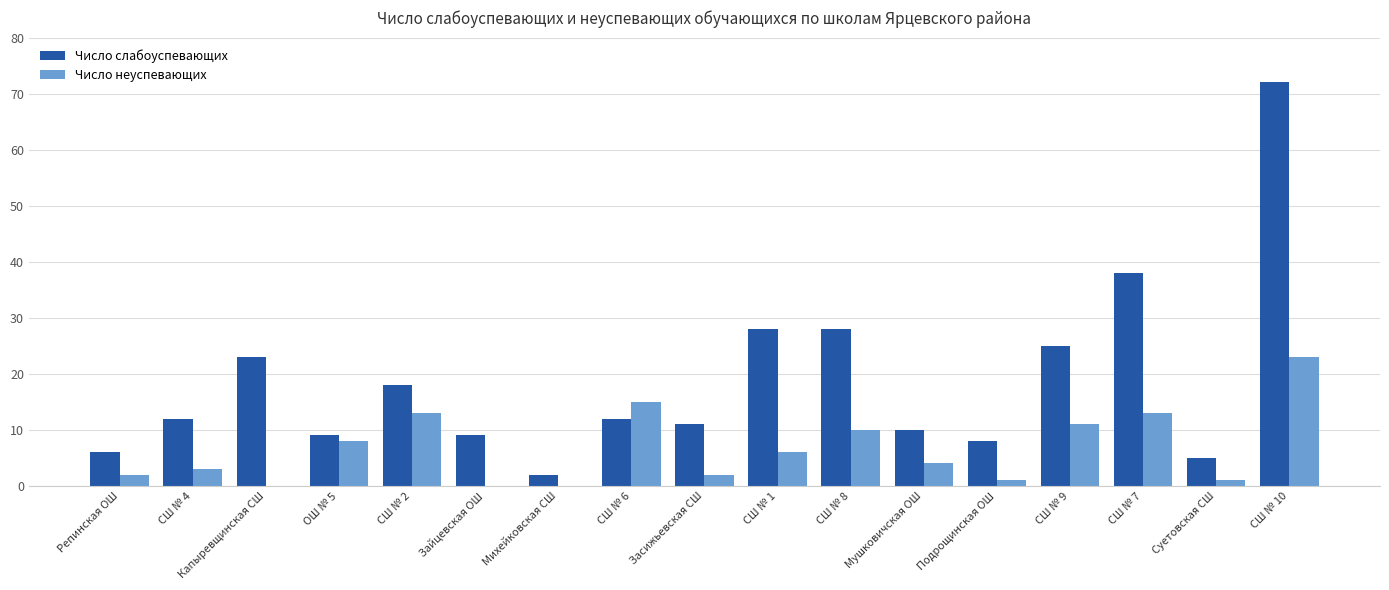

At which category is the sum across all series the highest?

СШ № 10